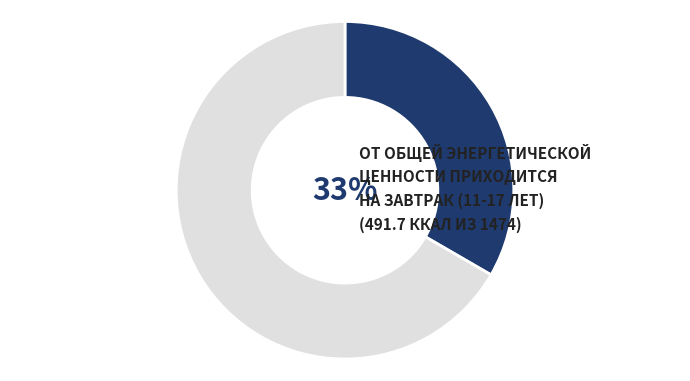

How many segments does this pie chart have?

2